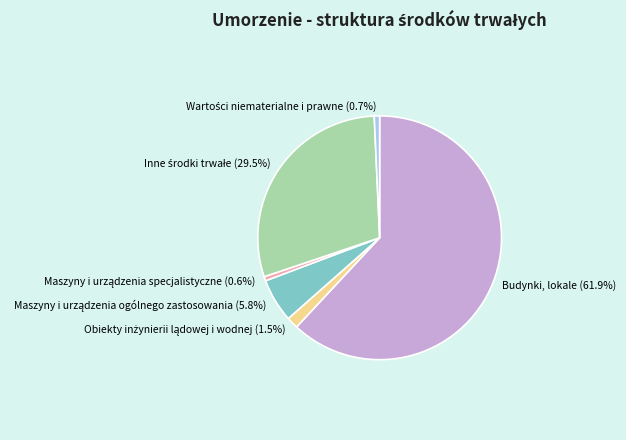

Does Budynki, lokale represent more than half of the total?

Yes